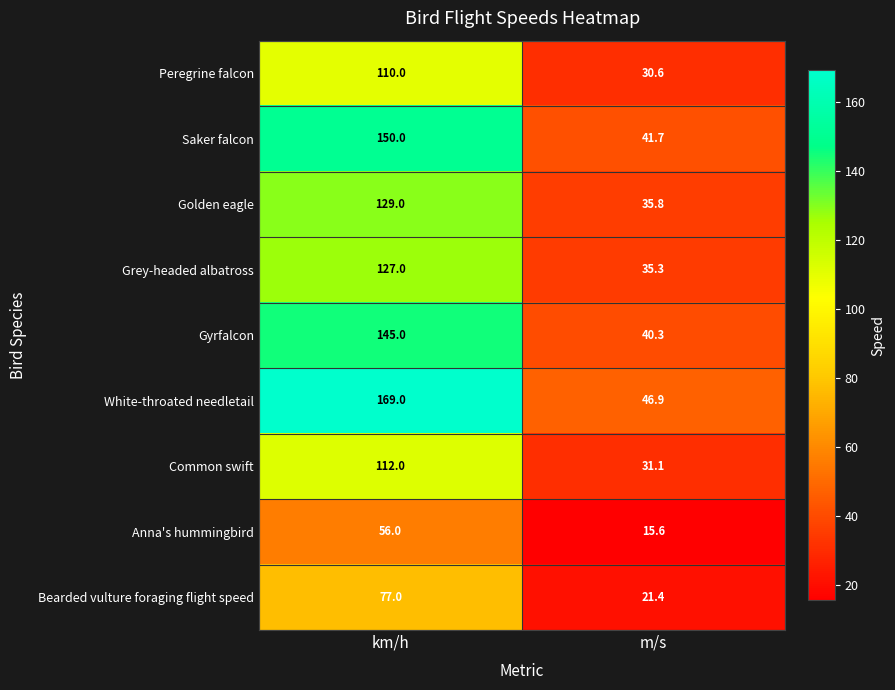

Rank the categories by Peregrine falcon value from lowest to highest.

m/s, km/h